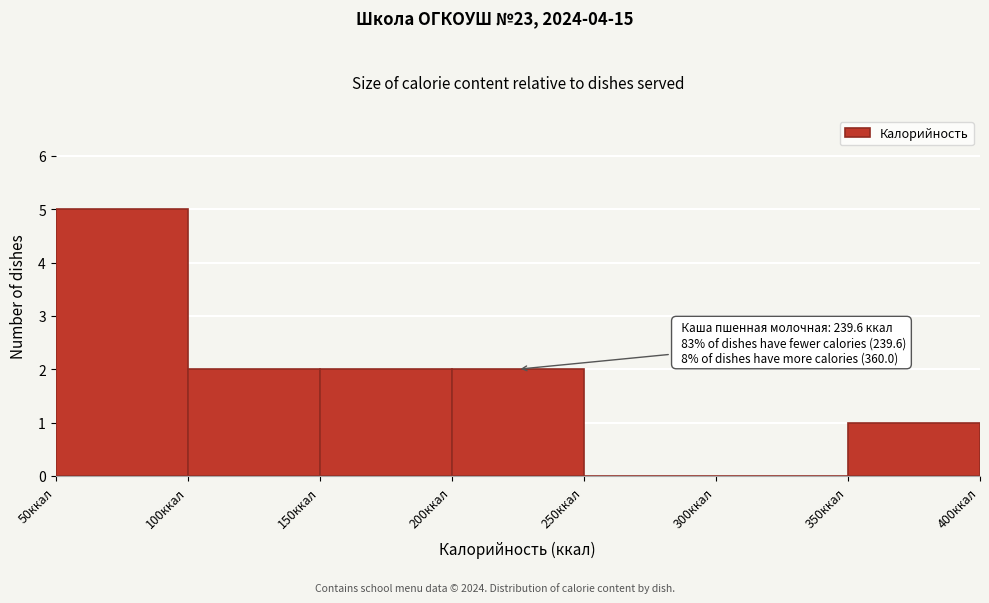

Which range on the x-axis has the tallest bar?

50 to 100